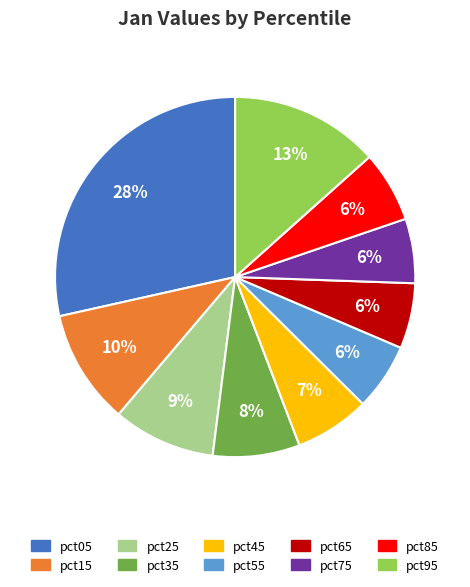

Between pct25 and pct75, which is larger?

pct25